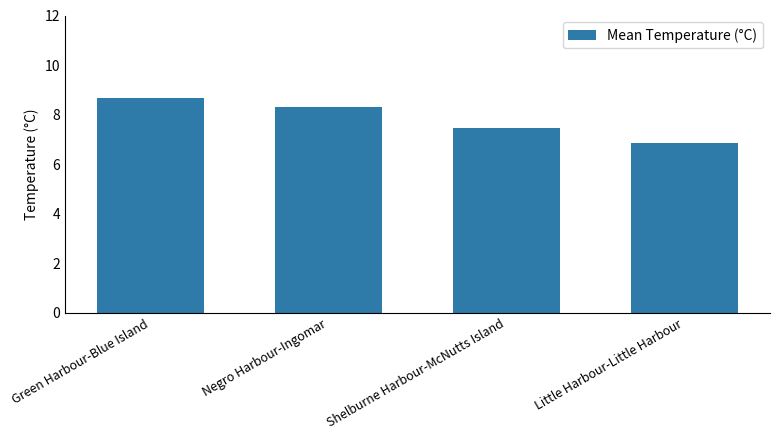

The value at Little Harbour-Little Harbour is 6.8. True or false?

True